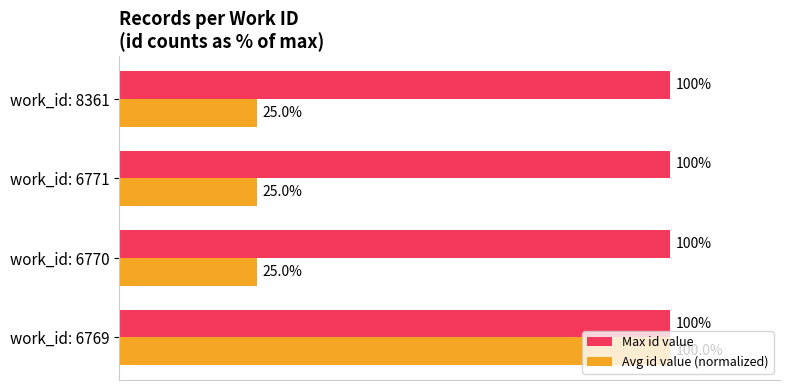

What are all the series names shown in the legend?

Max id value, Avg id value (normalized)